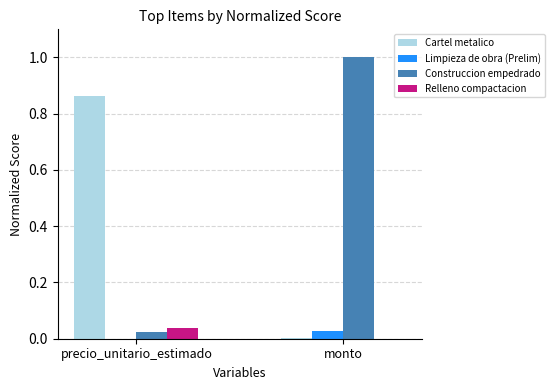

Is it true that Relleno compactacion equals 0.0 at monto?

True